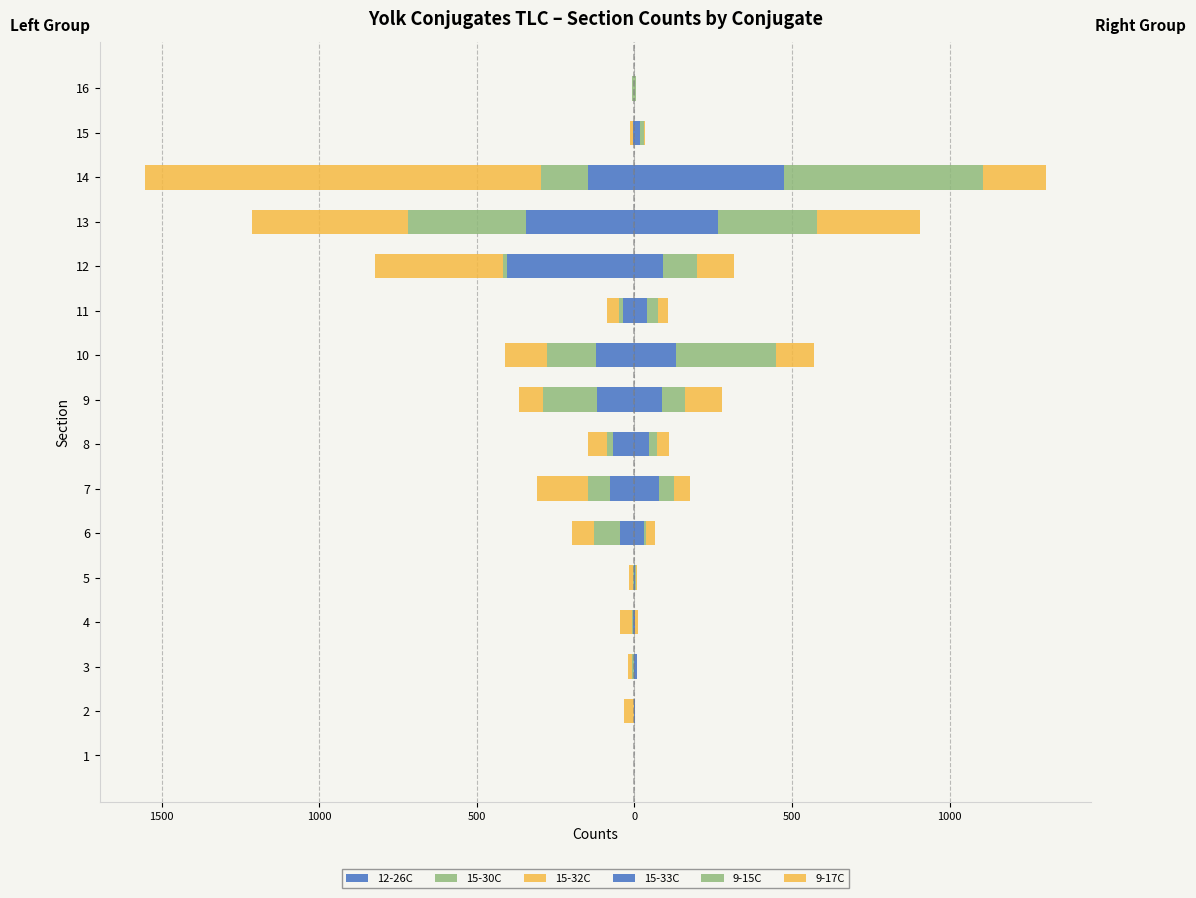

What is the spread (max minus min) of values at 4?

44